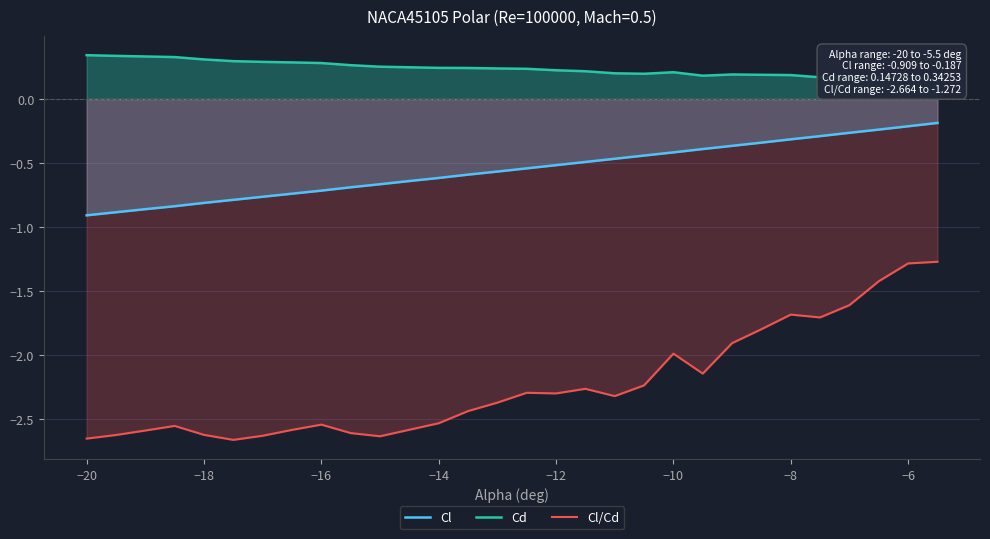

Which series has the largest range (max minus min)?

Cl/Cd